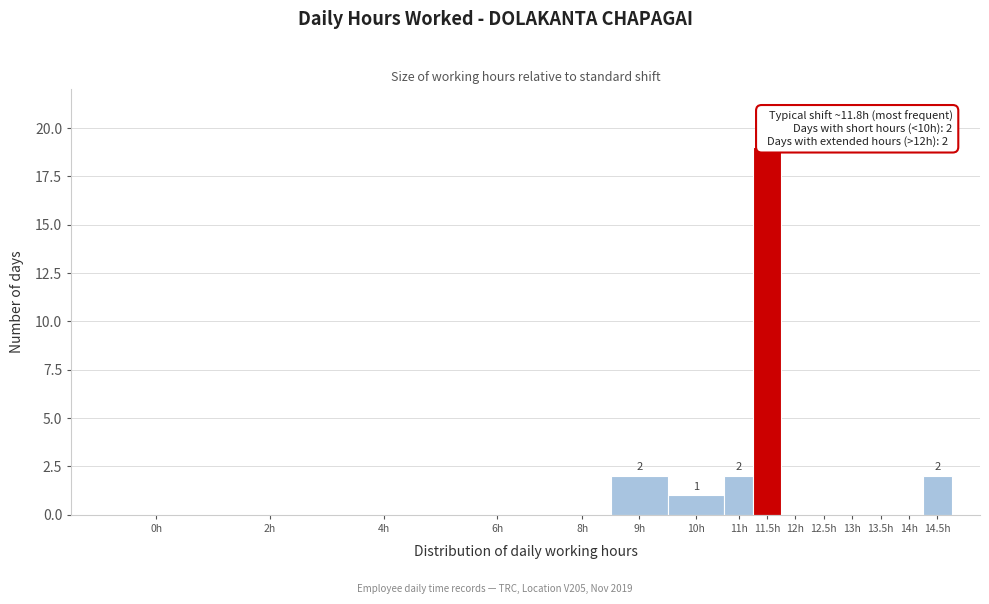

Reading left to right, extract all data points from this chart.

0h=0	2h=0	4h=0	6h=0	8h=0	9h=2	10h=1	11h=2	11.5h=19	12h=0	12.5h=0	13h=0	13.5h=0	14h=0	14.5h=2